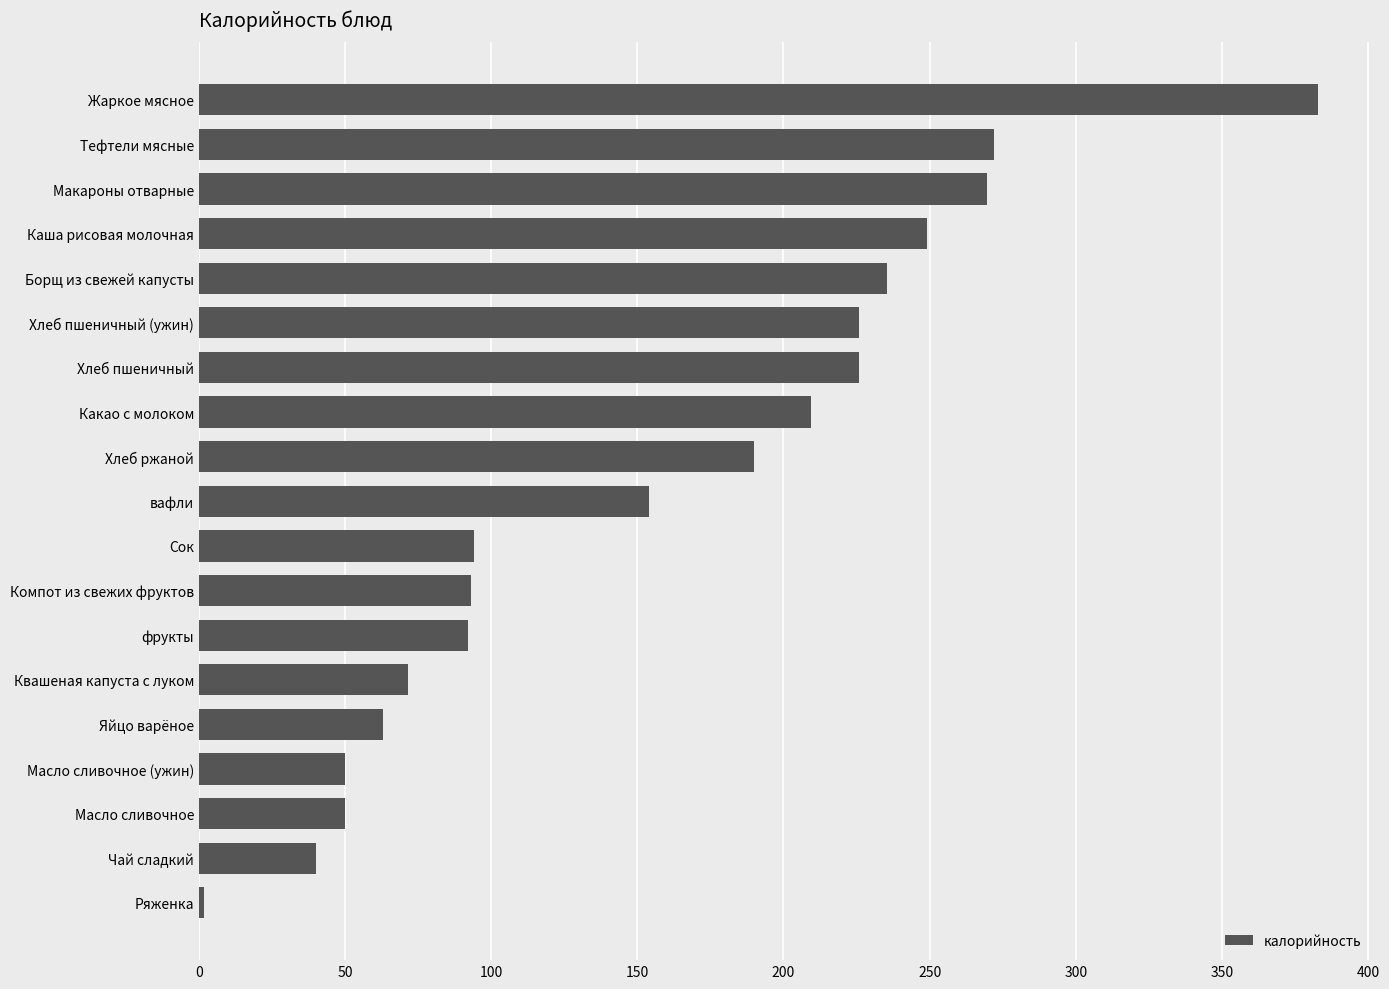

What is the change in value from Макароны отварные to Хлеб ржаной?

-79.8